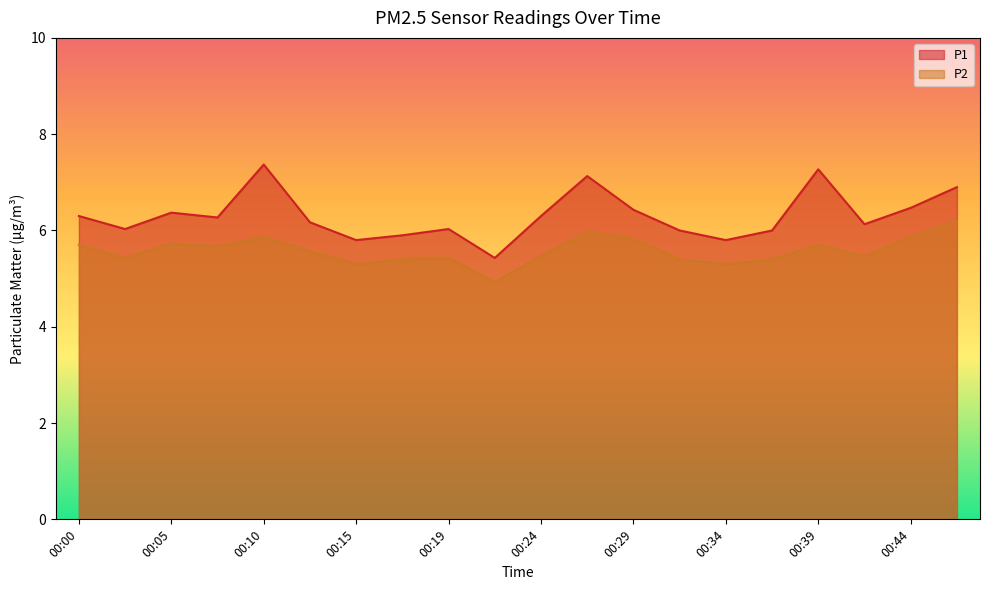

Is the value of P2 at 00:22 greater than the value of P1 at 00:12?

No